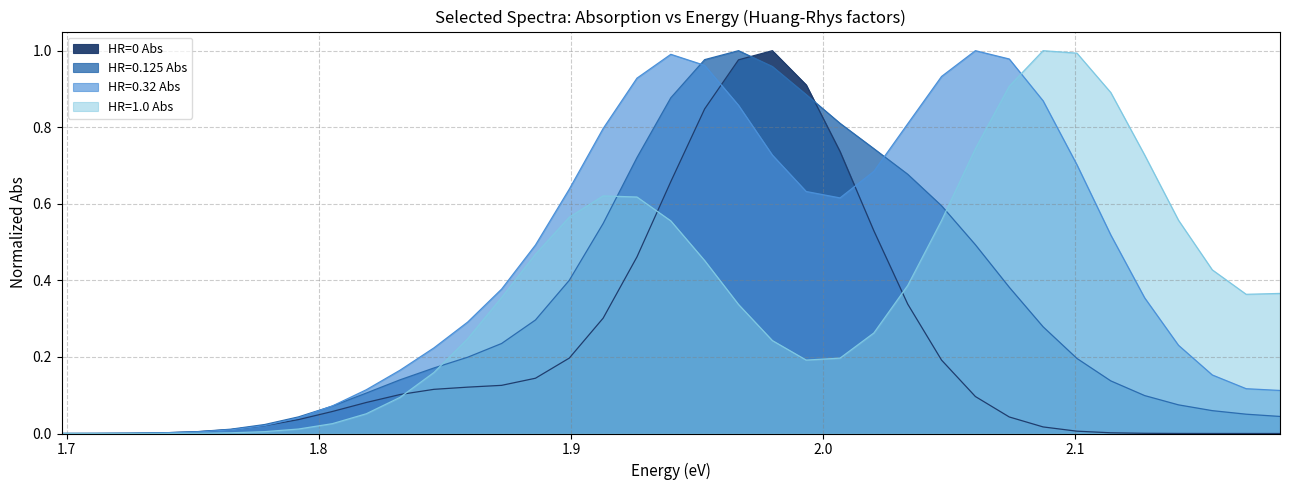

At which category is the sum across all series the highest?

1.95302